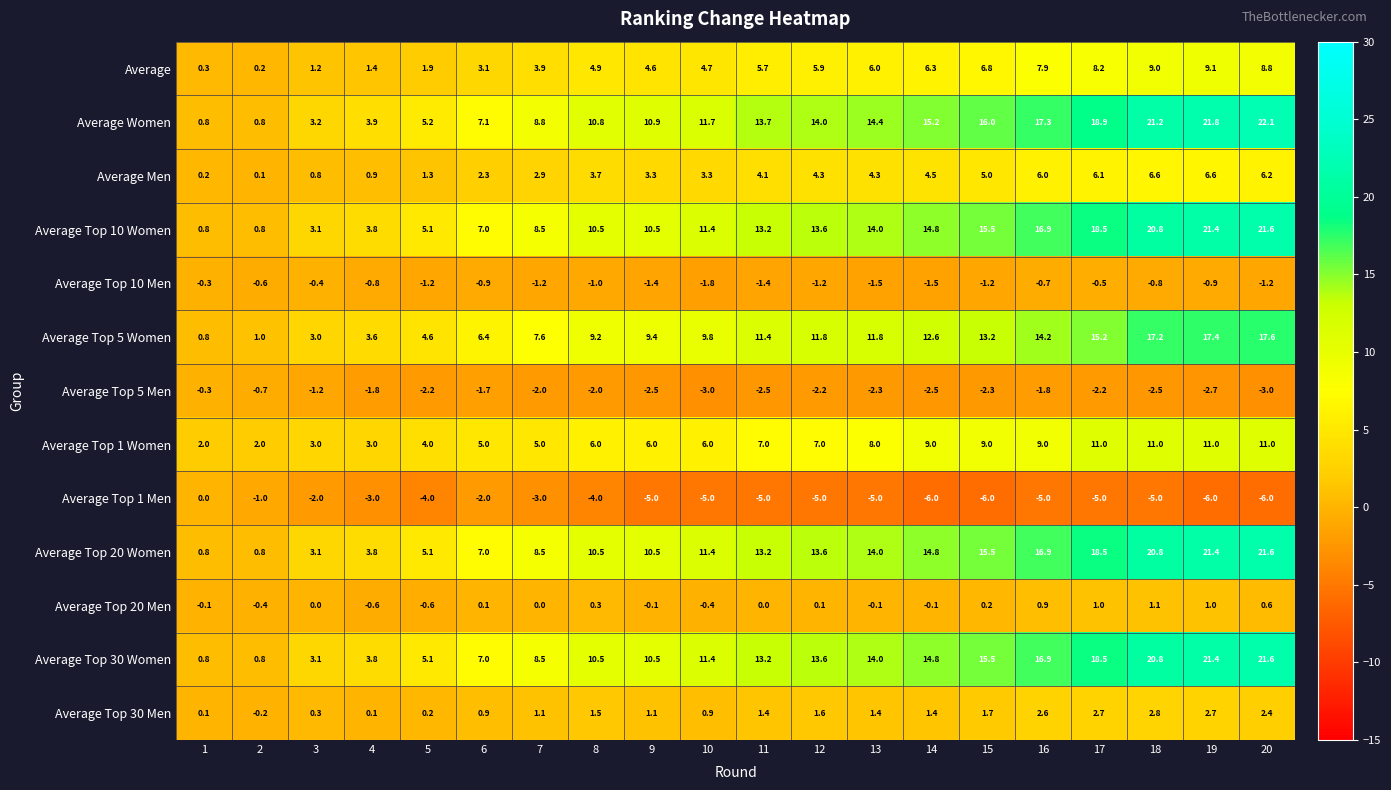

Which series has the widest spread of values?

Average Women